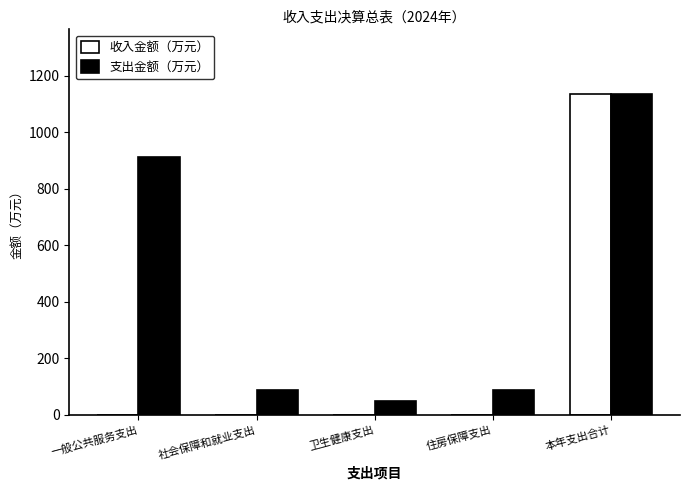

At which label does 支出金额（万元） first exceed 88?

一般公共服务支出